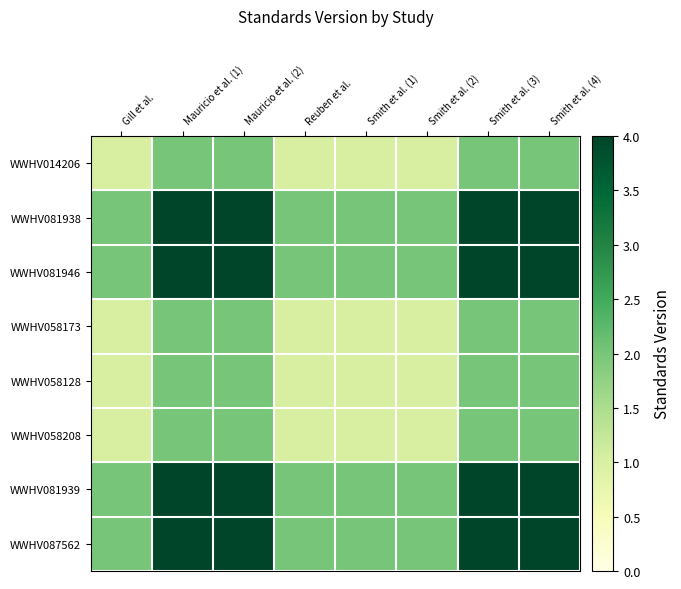

What is the spread (max minus min) of values at Smith et al. (2)?

1